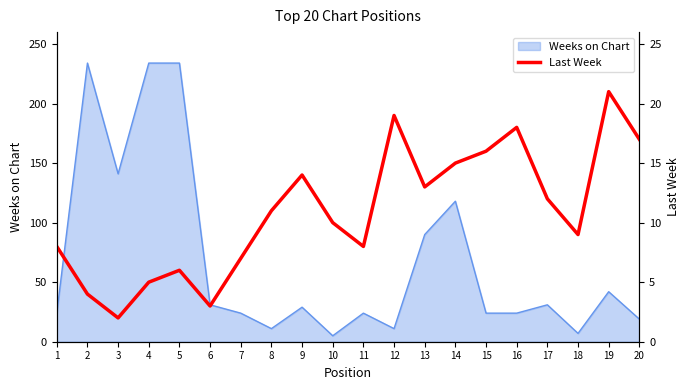

Does the chart have visible grid lines?

No